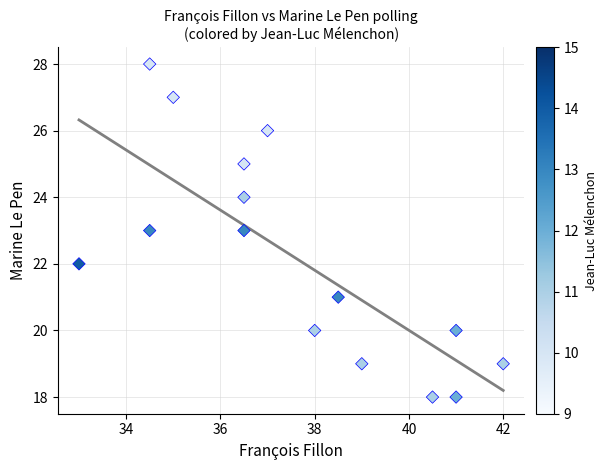

What is the range of Y values (max minus min)?

10